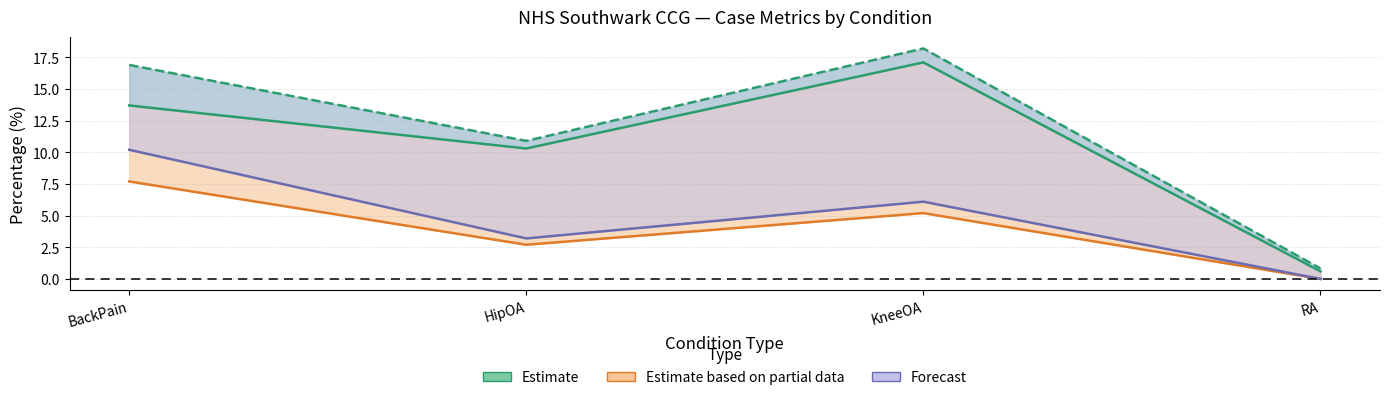

At which label does Cases % (line) first exceed 13?

BackPain